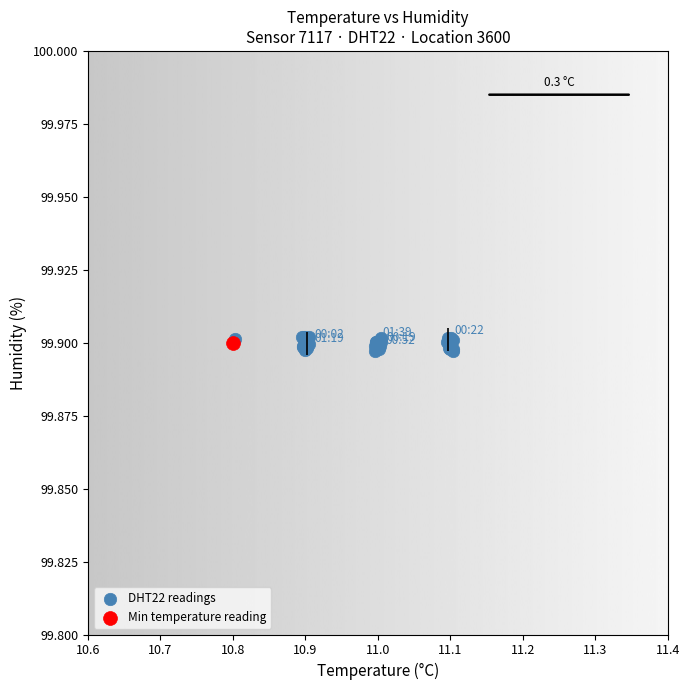

Which series contains the highest Y value?

DHT22 readings